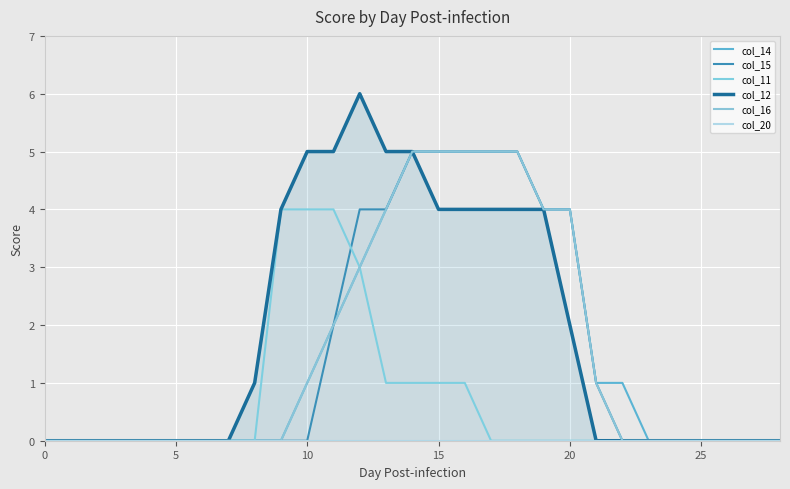

What is the greatest value displayed?

6